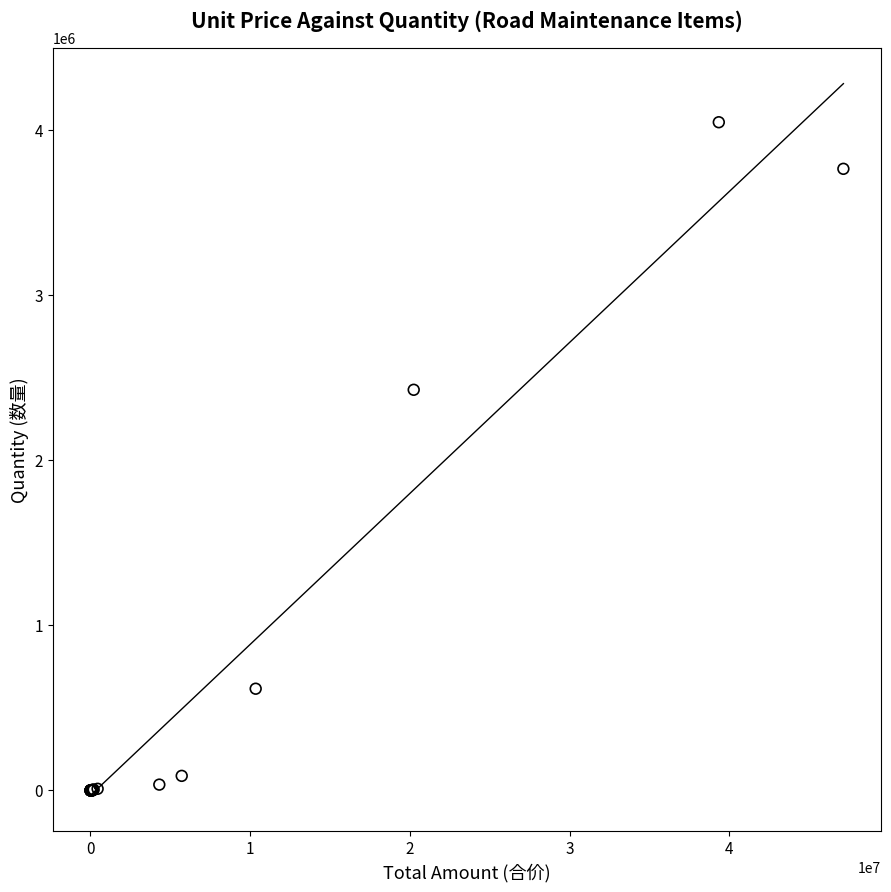

What Y value in the scatter plot is closest to 2023615?

2426732.4